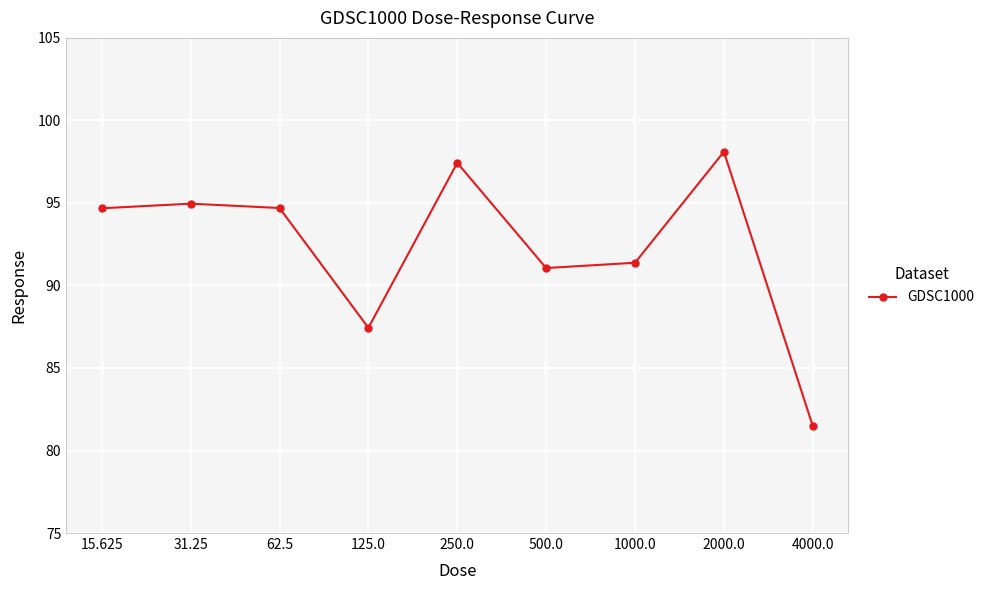

Is it true that the value at 4000.0 is 112.9?

False